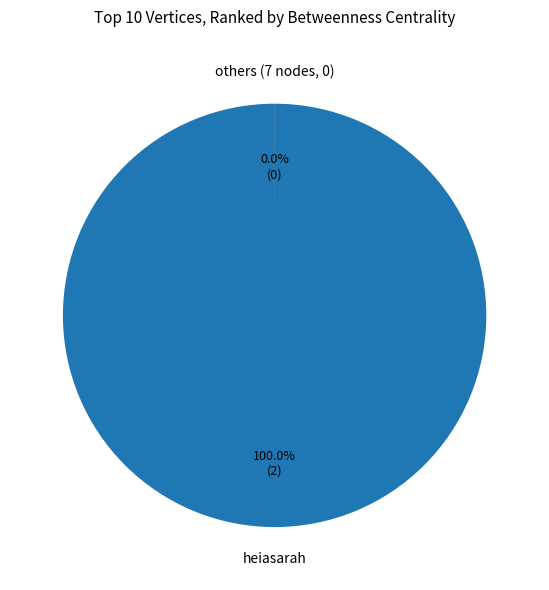

Which category accounts for the majority?

heiasarah